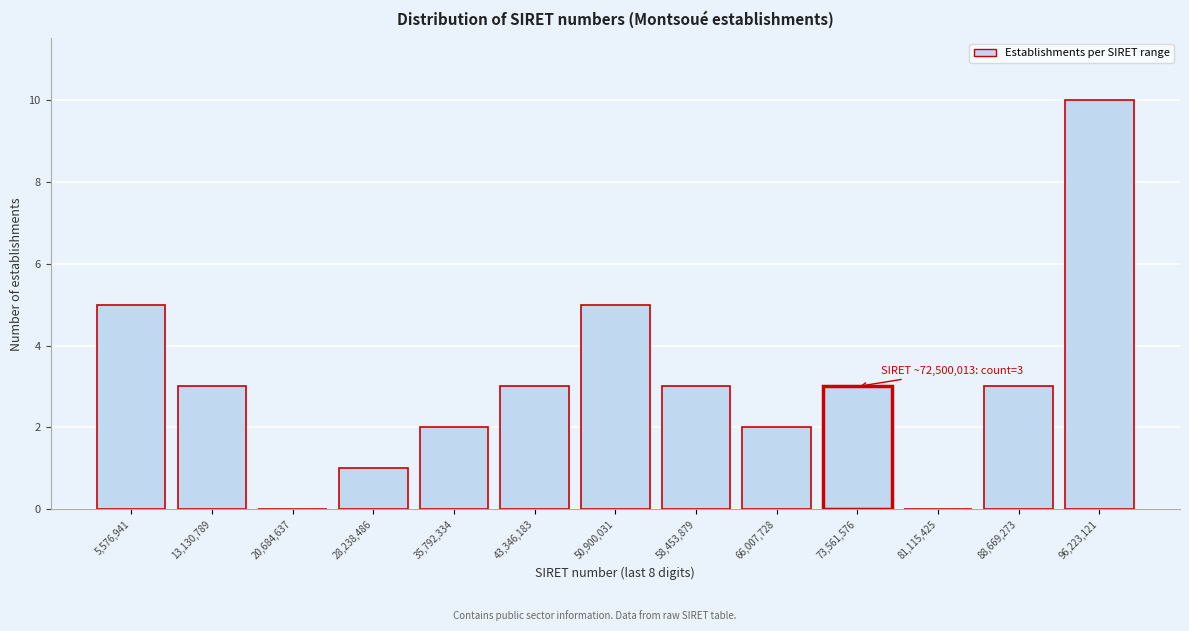

Which range on the x-axis has the tallest bar?

92000000 to 100000000